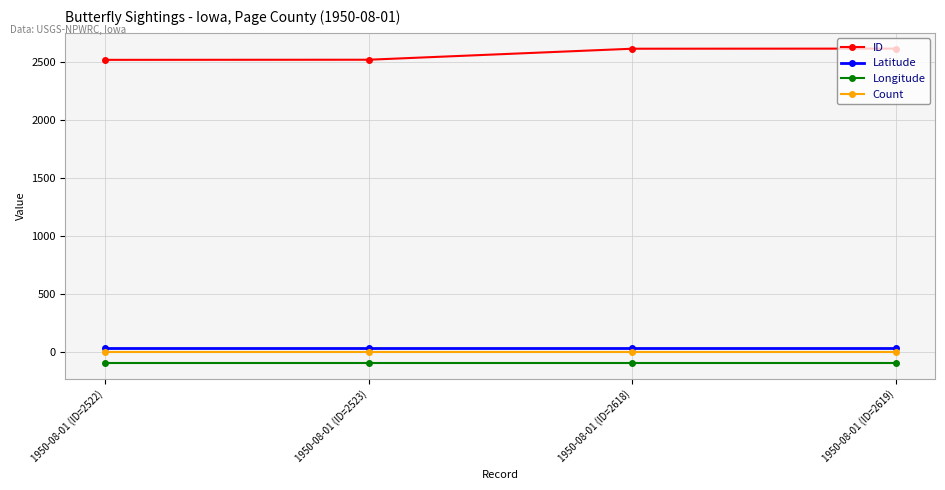

What is the label of the 4th point from the left?

1950-08-01 (ID=2619)